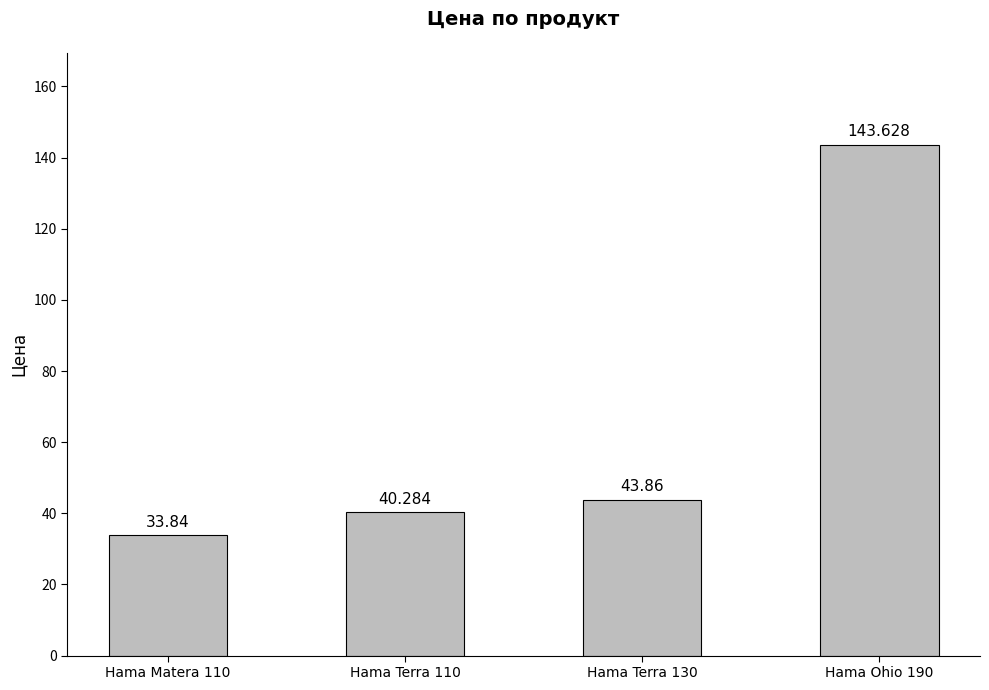

What is the difference between the maximum and minimum values?

109.8